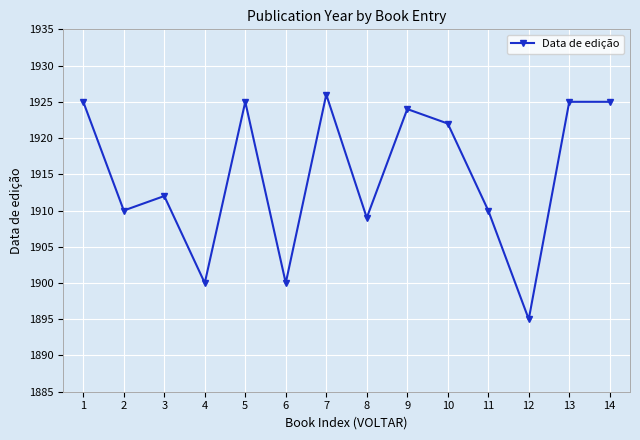

Where is the first local maximum?

3